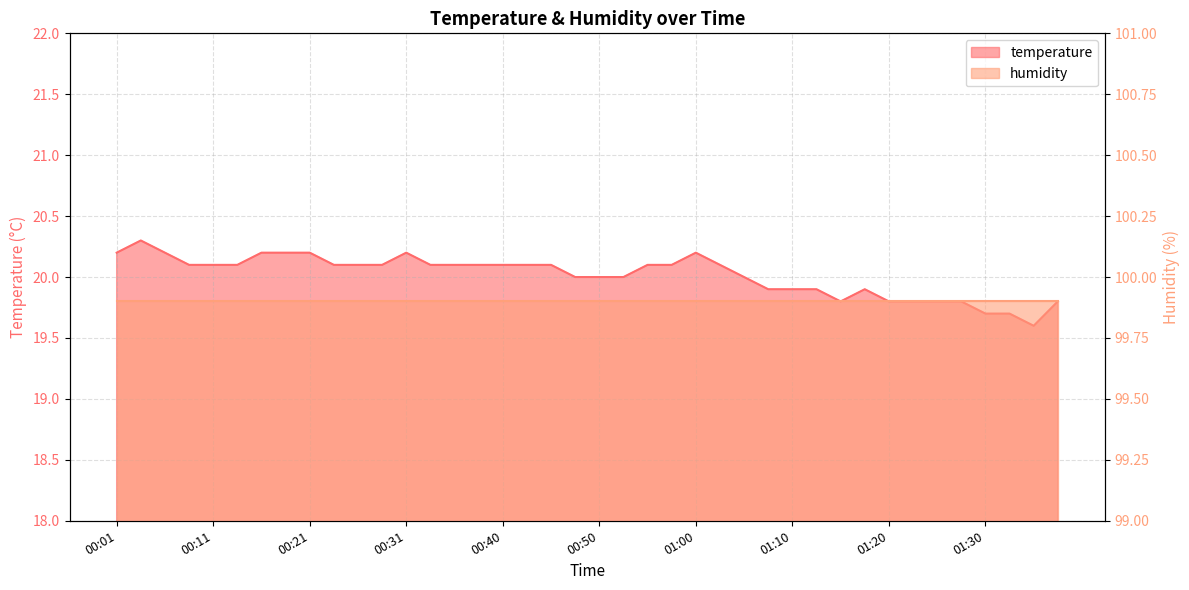

How many values exceed 20?

23